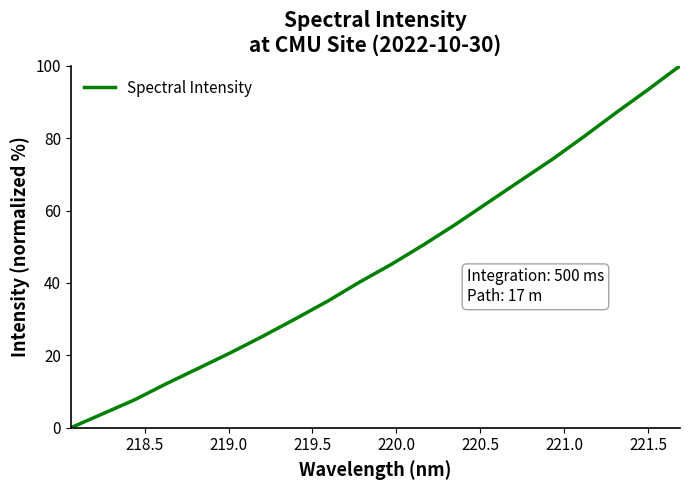

What is the maximum value shown in the chart?

100.0